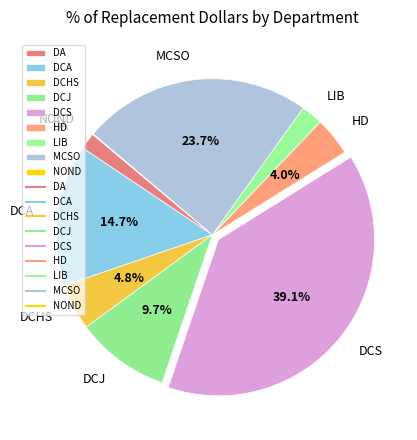

Do HD and DCJ together represent more than half of the pie?

No